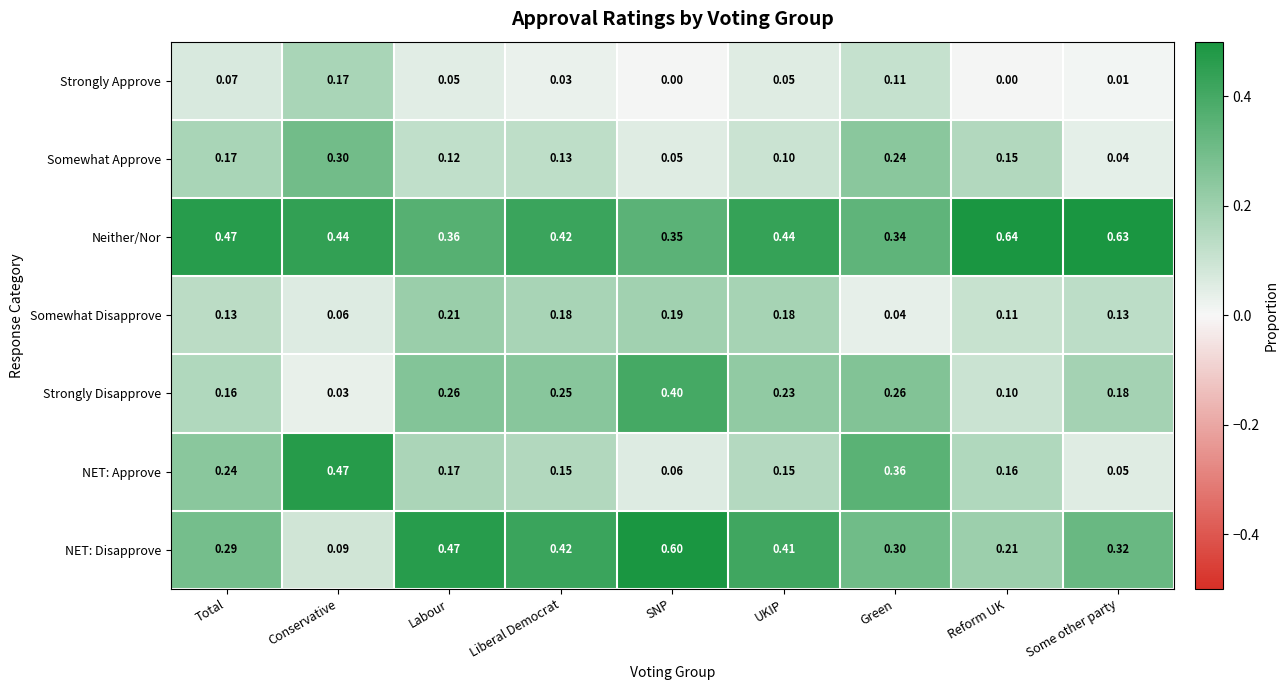

Which series has the largest total across all categories?

Neither/Nor